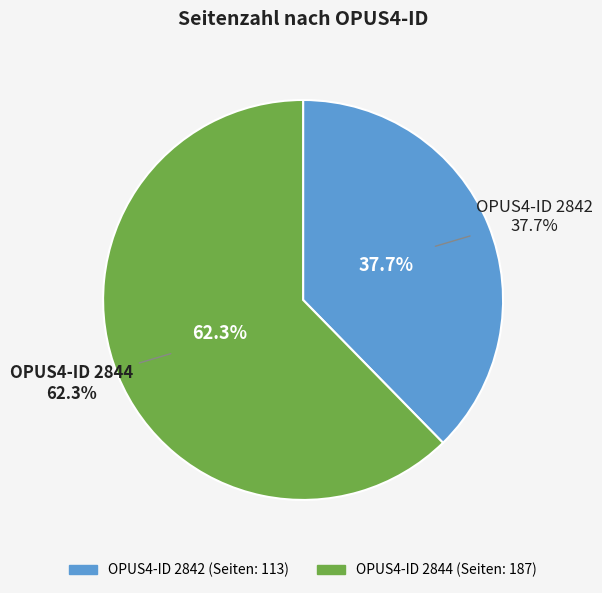

What is the total percentage of 2844 and 2842?

100.0%